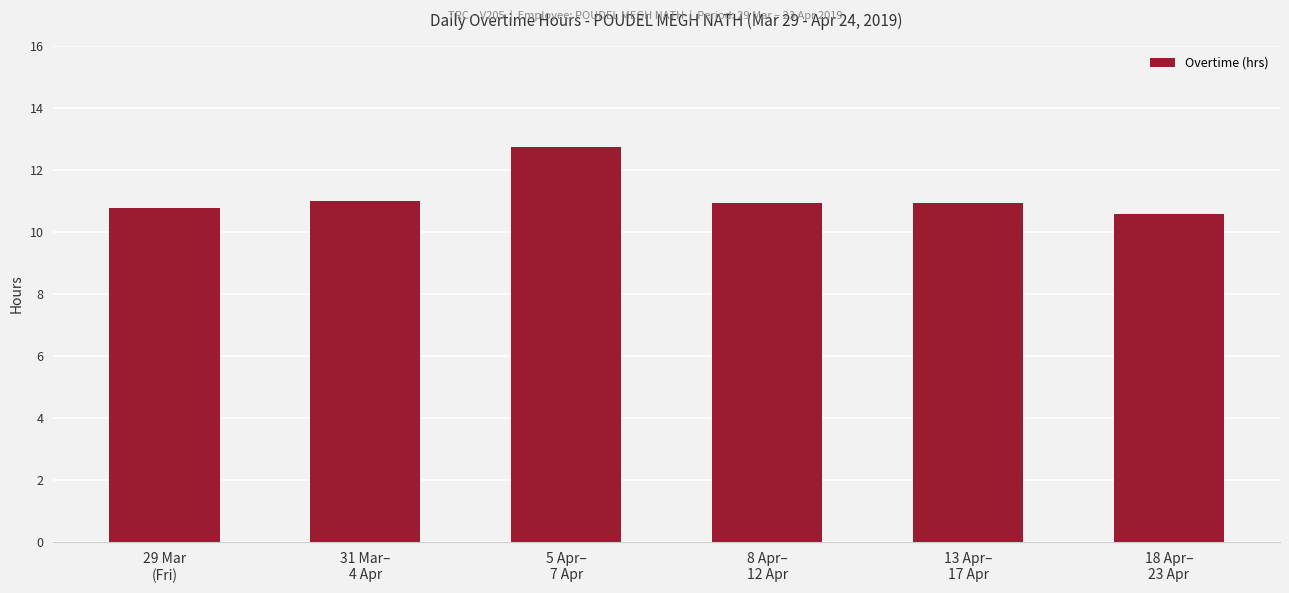

What is the smallest value displayed?

10.6